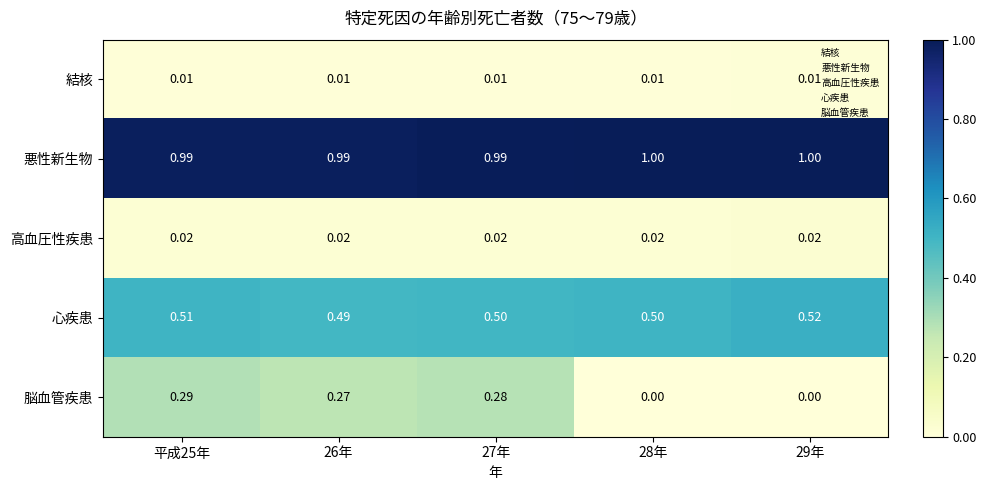

Between 平成25年 and 29年, which series saw the biggest shift?

脳血管疾患